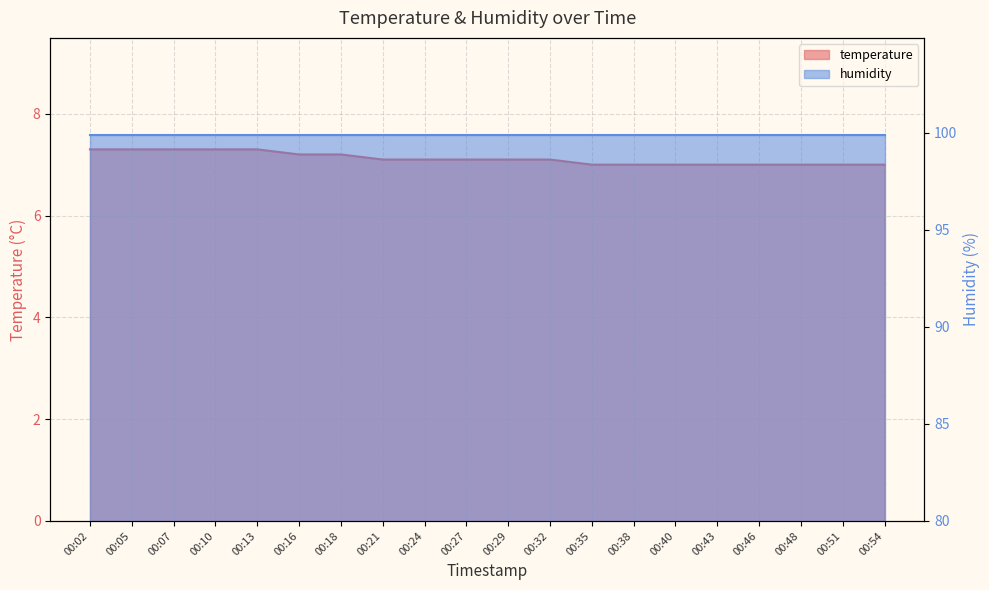

The chart shows a value of 4.0 at 00:38. True or false?

False